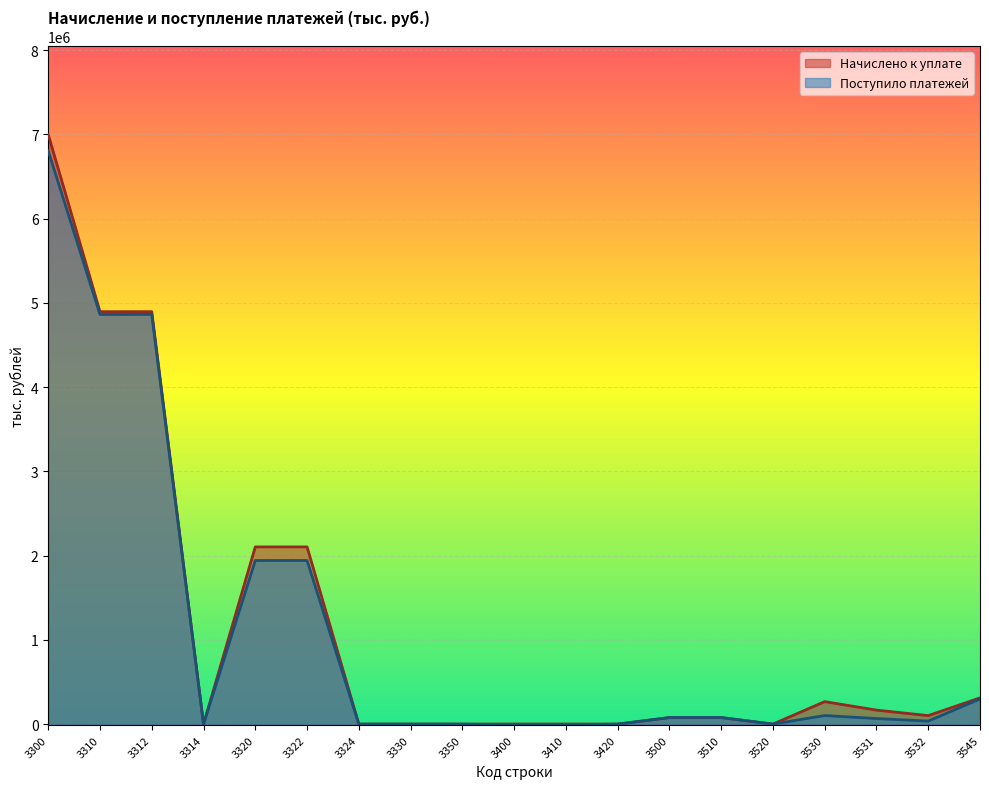

How many lines are shown in the chart?

2